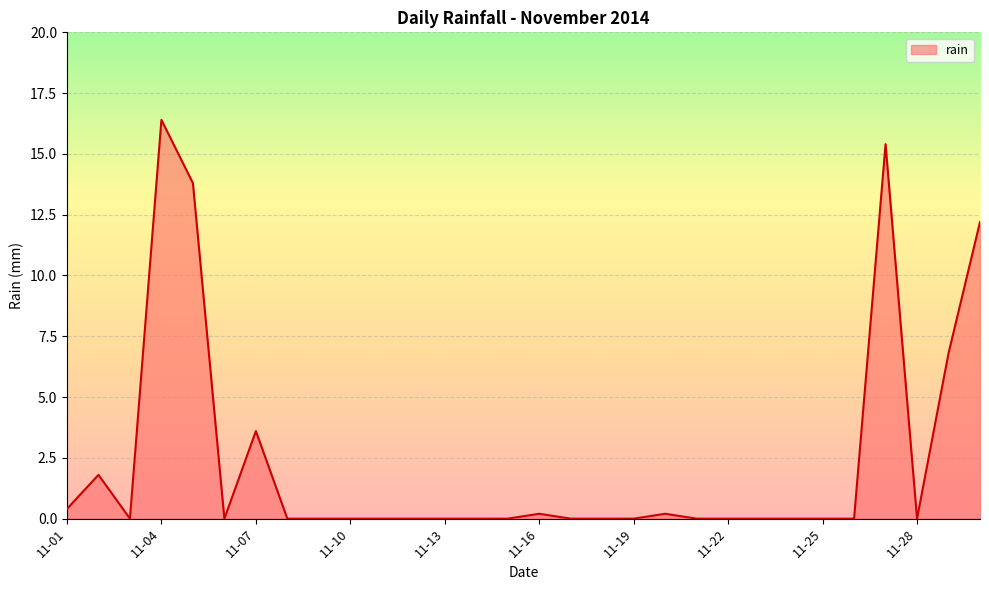

What is the difference between the second highest and minimum values?

15.4